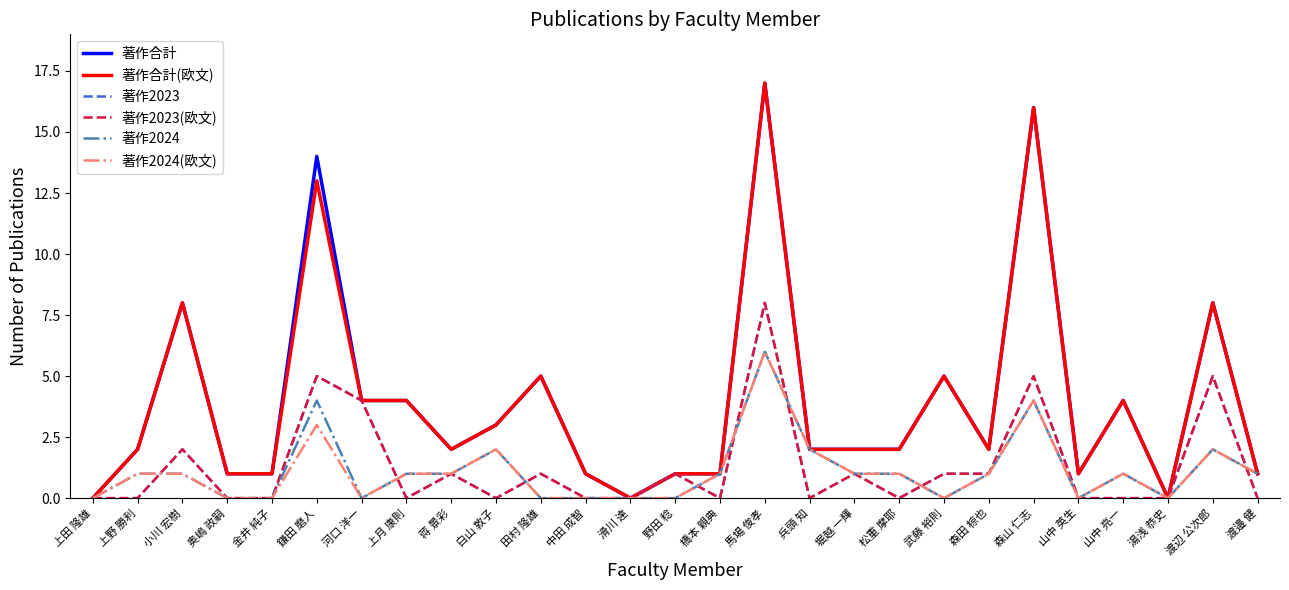

Is this an area chart (filled region under the line)?

No